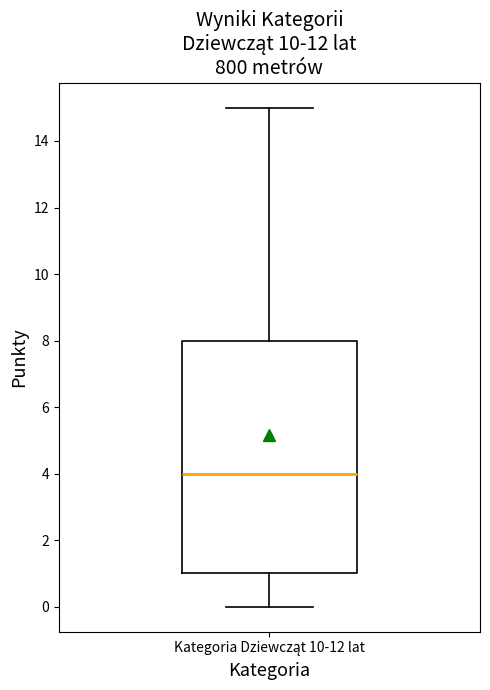

Read this box plot against the y-axis: the position of the median line, the range covered by the box, and the ends of both whiskers. The values are not printed on the chart, so give them approximately, as read against the axis.

median 4, box 1 to 8, whiskers 0 to 15